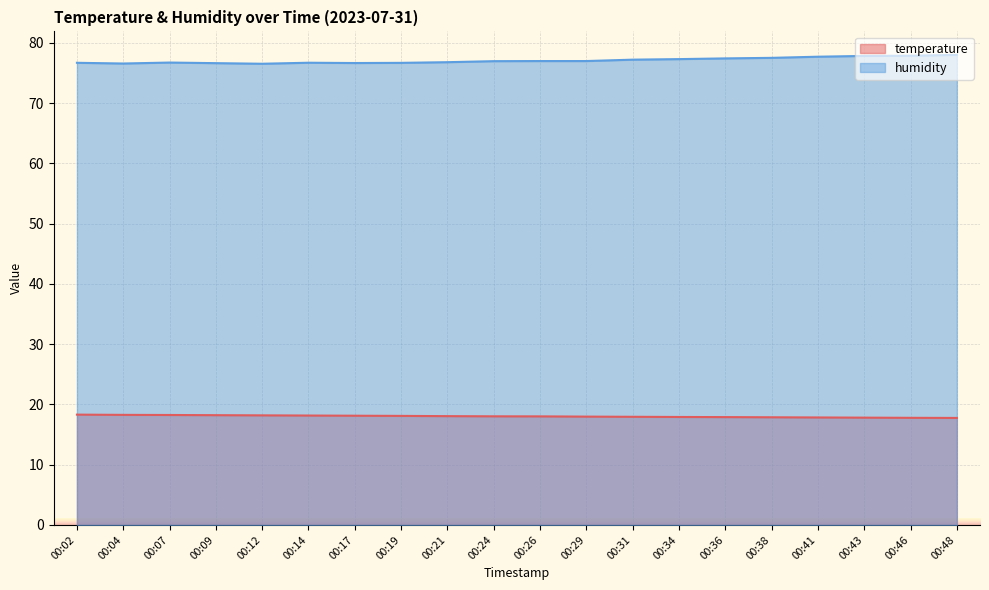

Reading left to right, list all the values displayed in this chart.

temperature: 00:02=18.3	00:04=18.3	00:07=18.2	00:09=18.2	00:12=18.2	00:14=18.2	00:17=18.1	00:19=18.1	00:21=18.1	00:24=18.0	00:26=18.0	00:29=18.0	00:31=17.9	00:34=17.9	00:36=17.9	00:38=17.9	00:41=17.8	00:43=17.8	00:46=17.8	00:48=17.8
humidity: 00:02=76.7	00:04=76.6	00:07=76.8	00:09=76.7	00:12=76.5	00:14=76.7	00:17=76.7	00:19=76.7	00:21=76.8	00:24=77.0	00:26=77.0	00:29=77.0	00:31=77.2	00:34=77.3	00:36=77.4	00:38=77.5	00:41=77.7	00:43=77.8	00:46=77.9	00:48=78.0